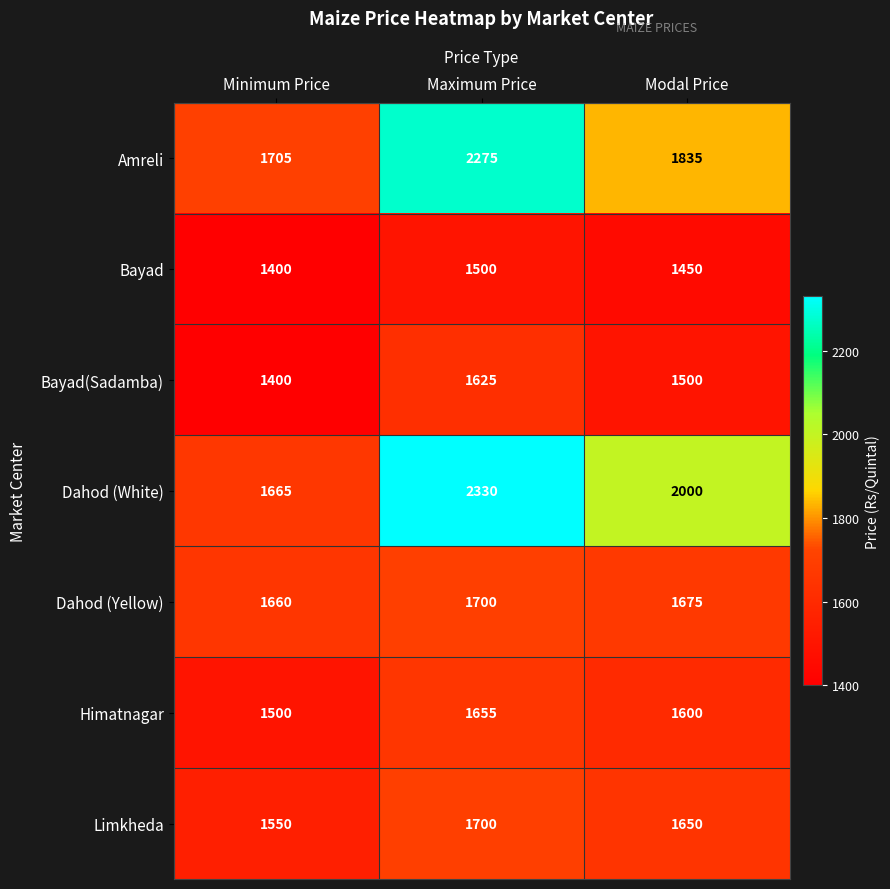

The value of Himatnagar at Minimum Price is 648. True or false?

False